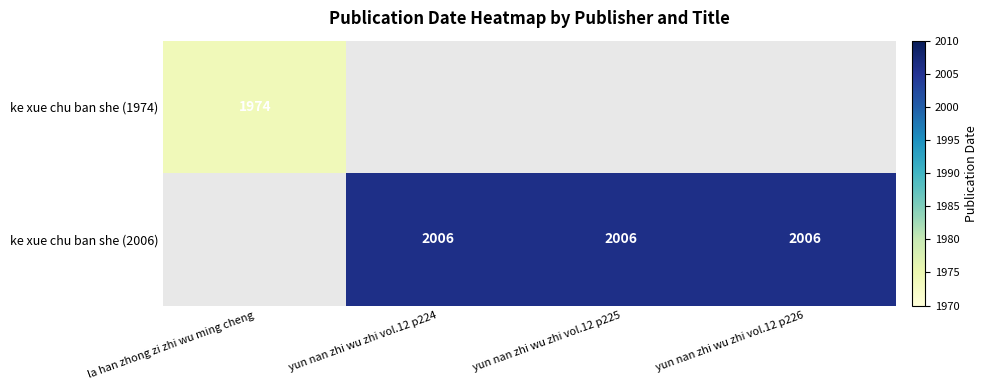

The ke xue chu ban she (2006) series shows 2006 at yun nan zhi wu zhi vol.12 p224. True or false?

True